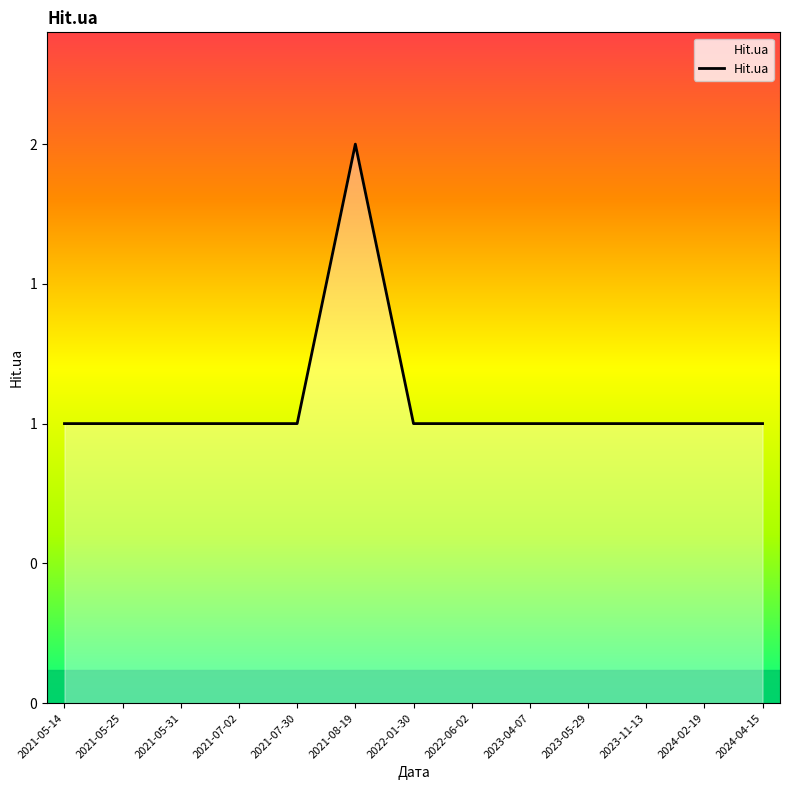

Between 2021-05-31 and 2021-07-02, which is larger?

2021-05-31